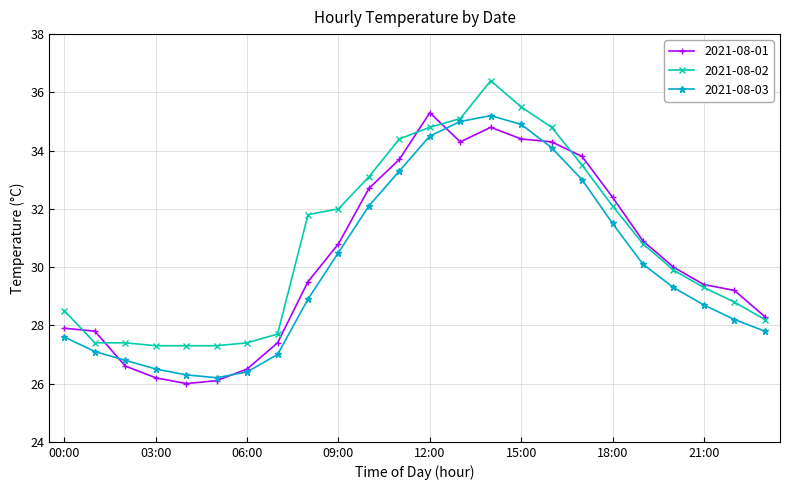

What is the value of the 2021-08-01 point at the 18th from the left?

33.8